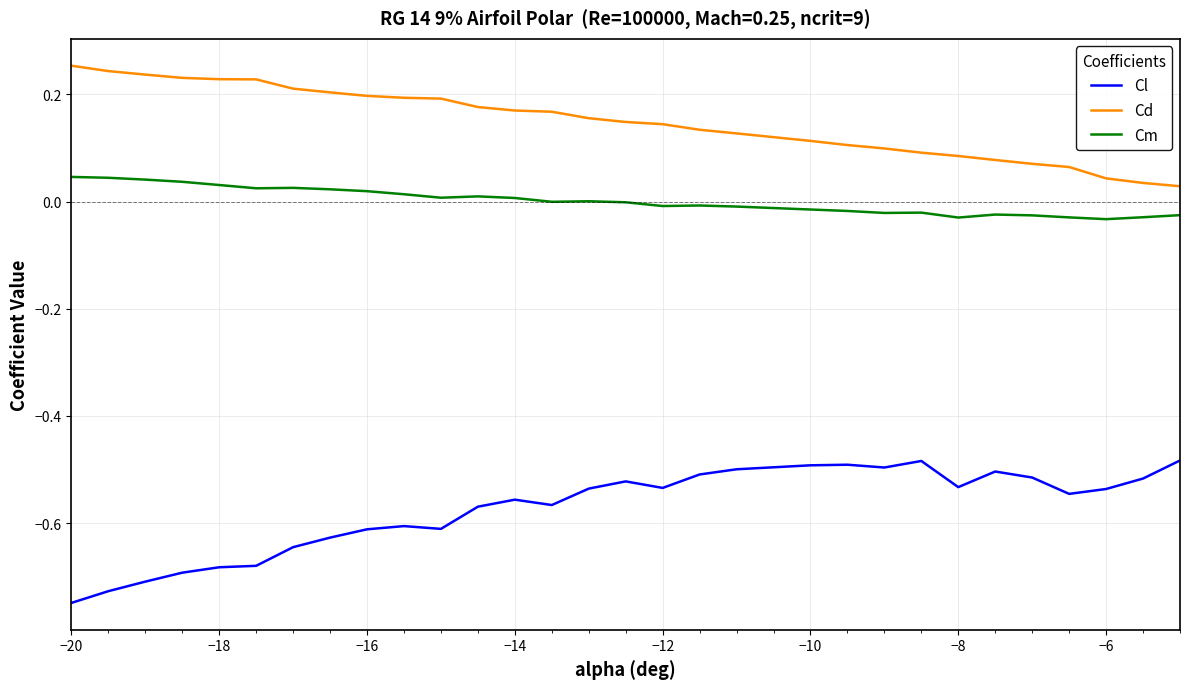

True or false: Cl and Cm cross at least once.

False